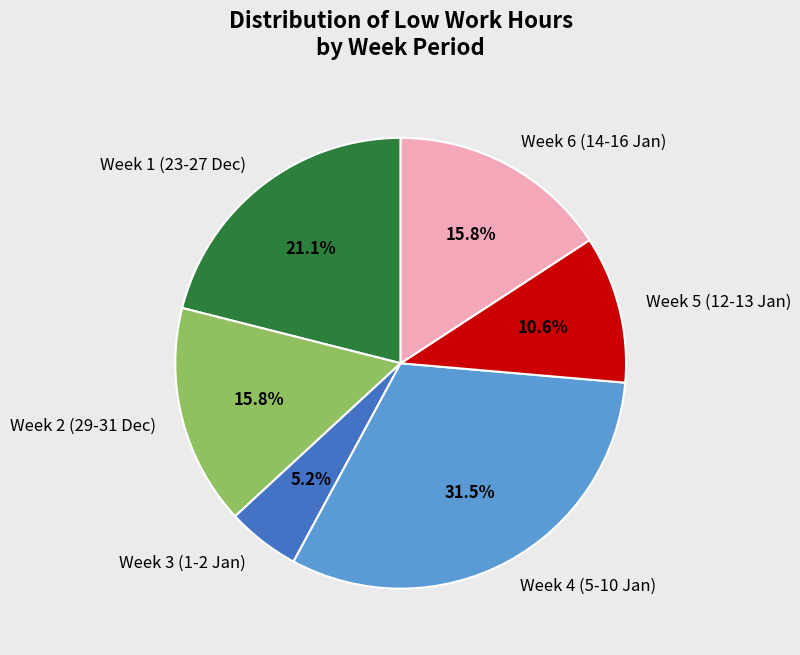

Which category has the smallest portion of the pie?

Week 3 (1-2 Jan)